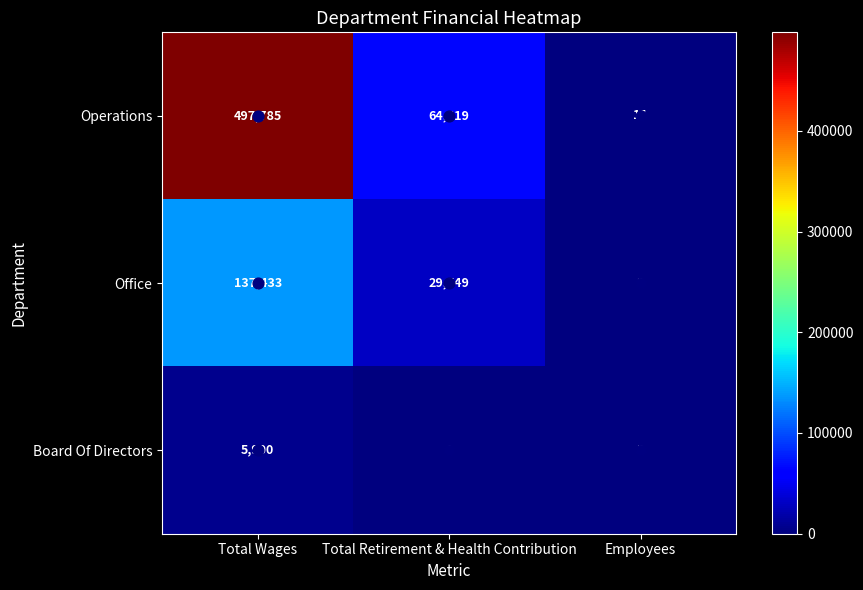

What is the difference between the maximum and minimum values in the Office series?

137430